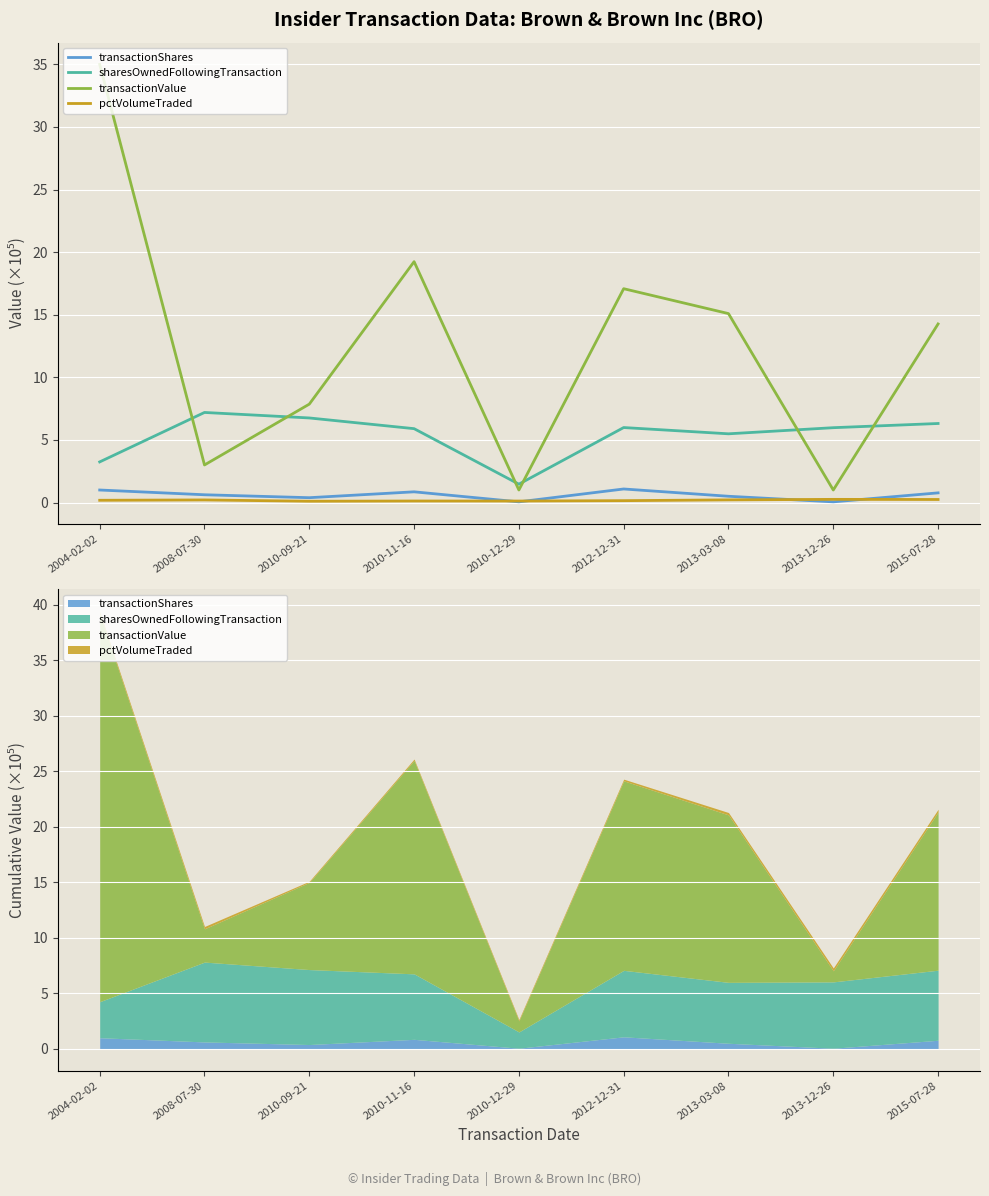

What is the sum of all transactionShares values?

5.3